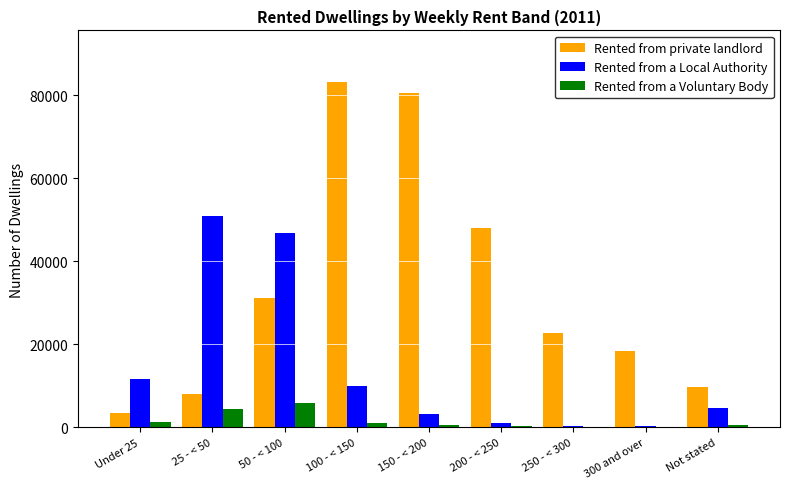

What value does the Rented from private landlord series have at 50 - < 100, to the nearest 50?

31200